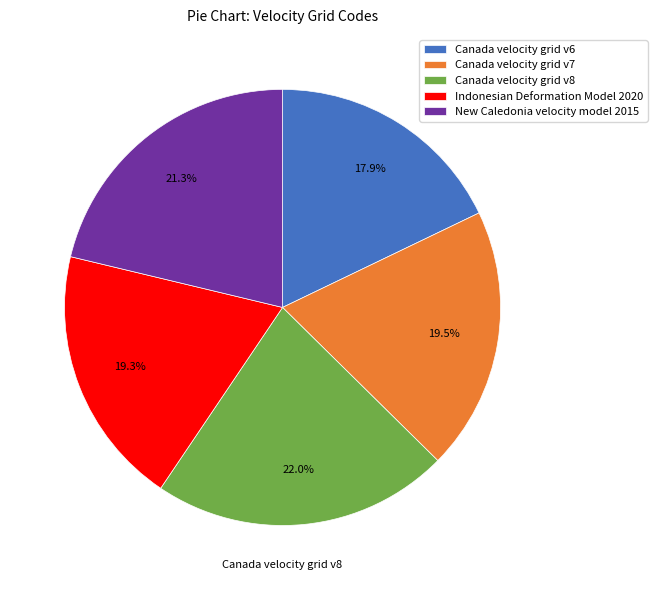

How many slices are in this pie chart?

5